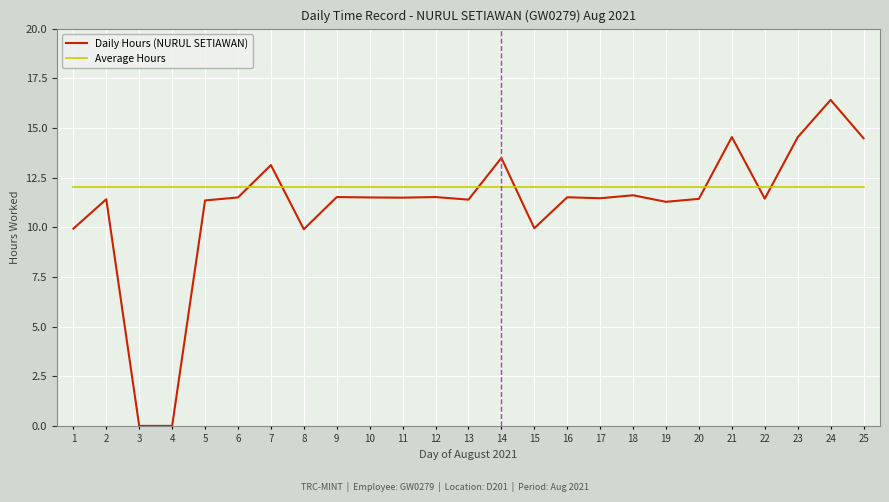

Between which two adjacent categories do Average Hours and Daily Hours (NURUL SETIAWAN) first intersect?

6 and 7